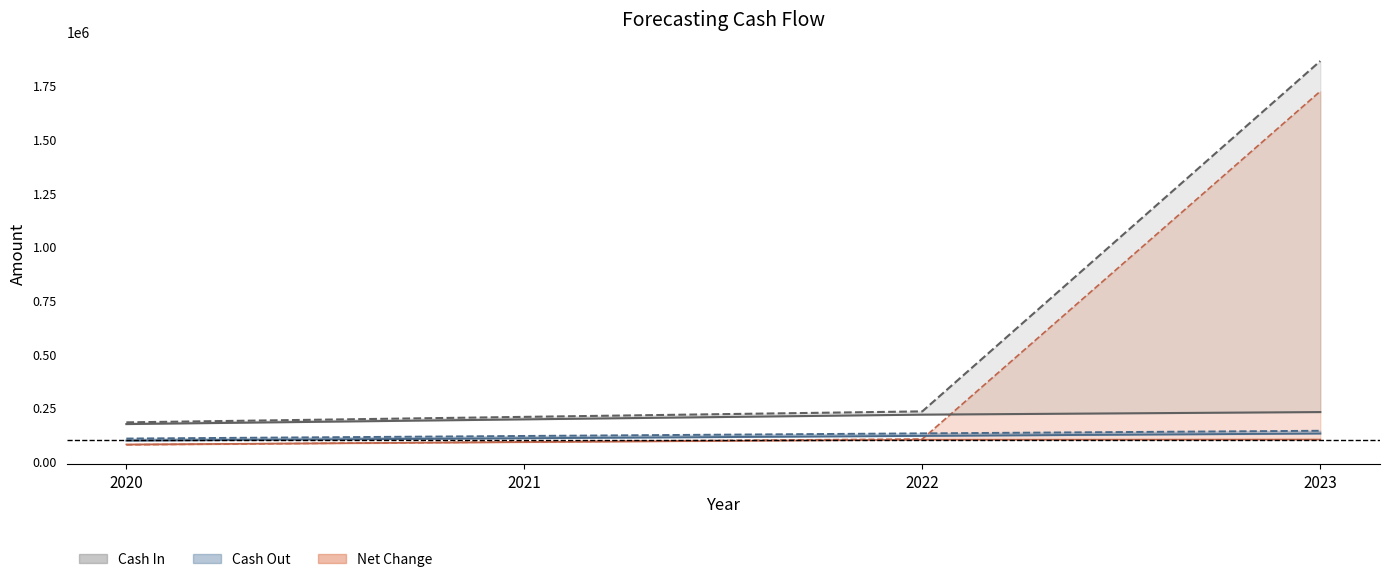

True or false: Total Cash Out (Actual) and Total Cash In (Actual) cross at least once.

False